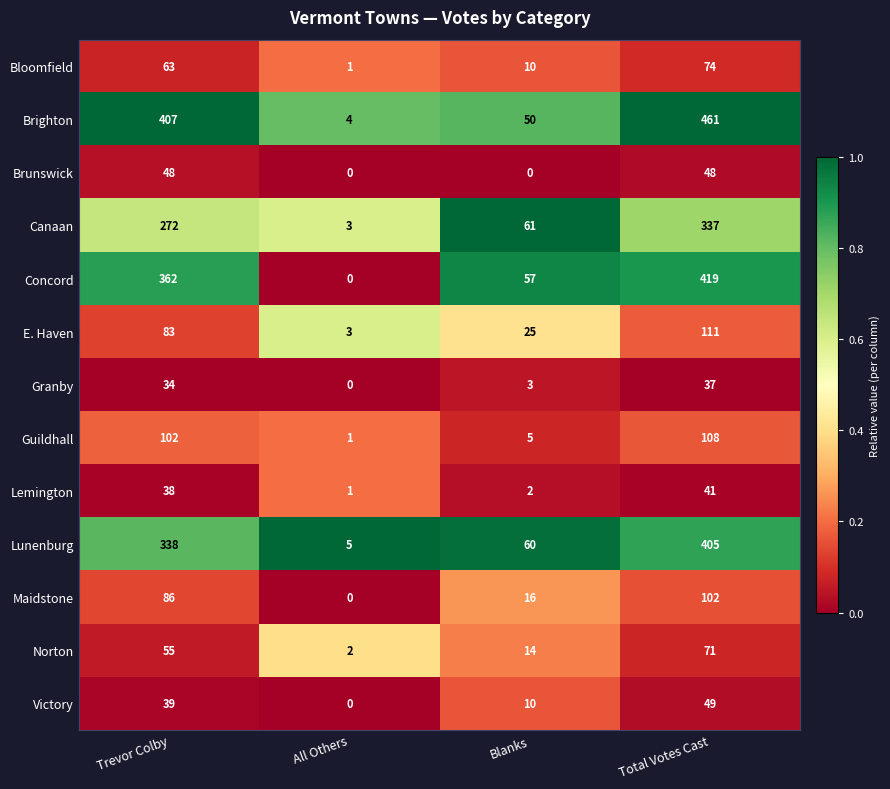

At how many categories does at least one series exceed 13?

3